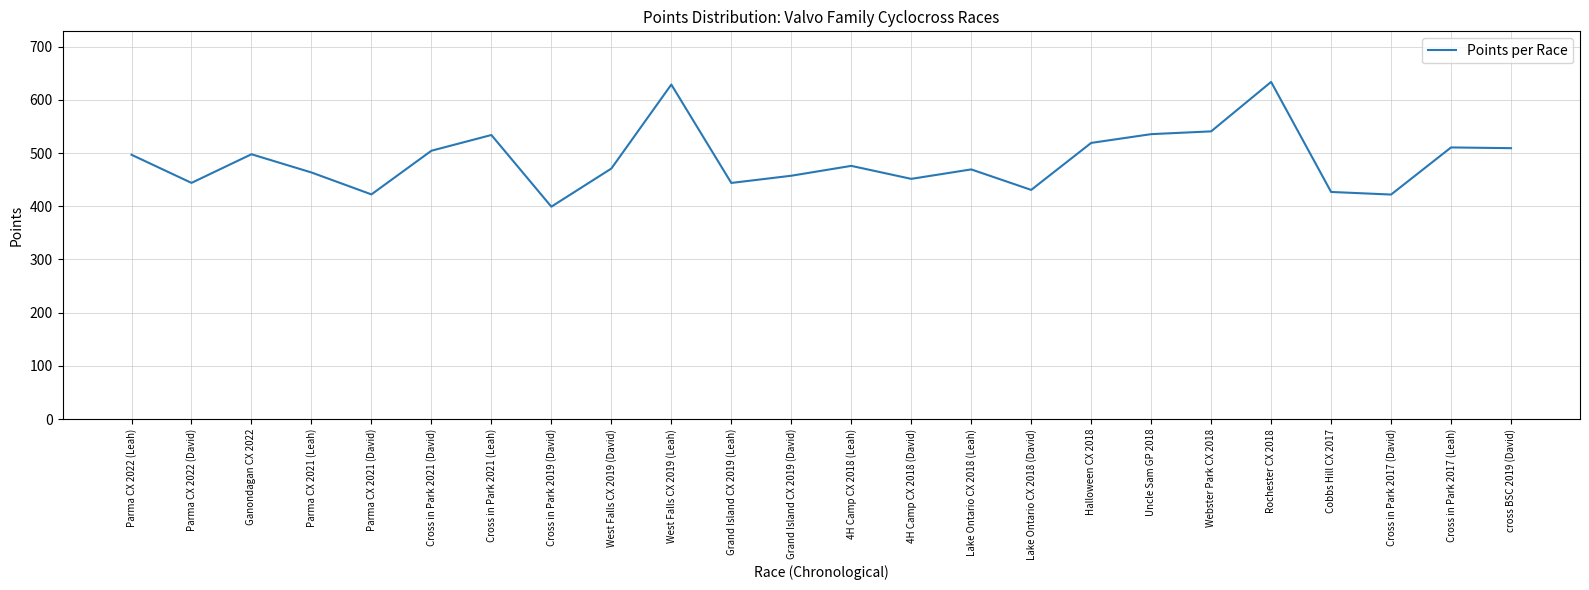

At which category does the chart reach its minimum across all series?

Cross in Park 2019 (David)